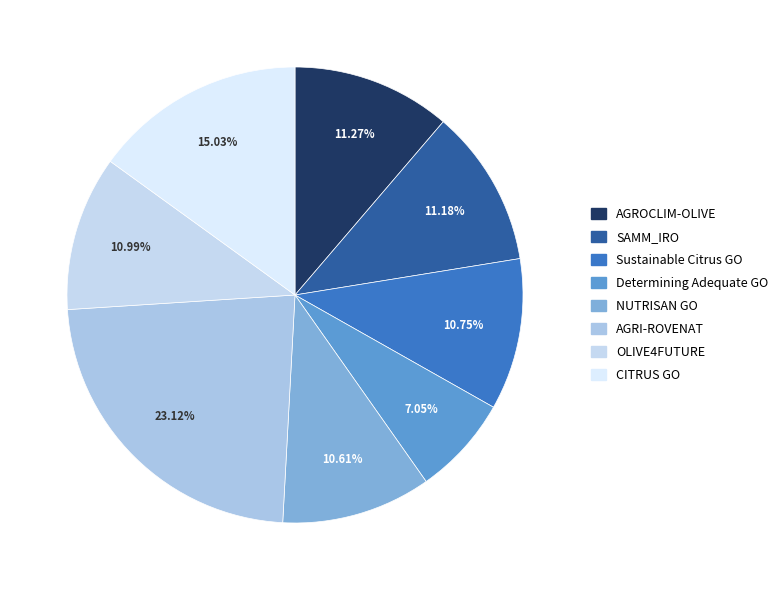

To the nearest percent, what is the average slice percentage?

12%